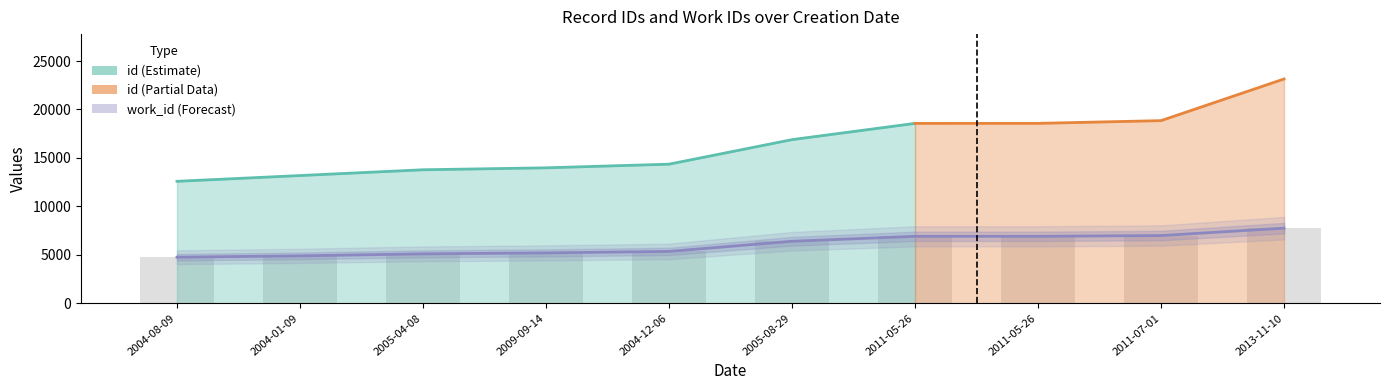

What is the value of the id bar at the 1st from the left?

4754